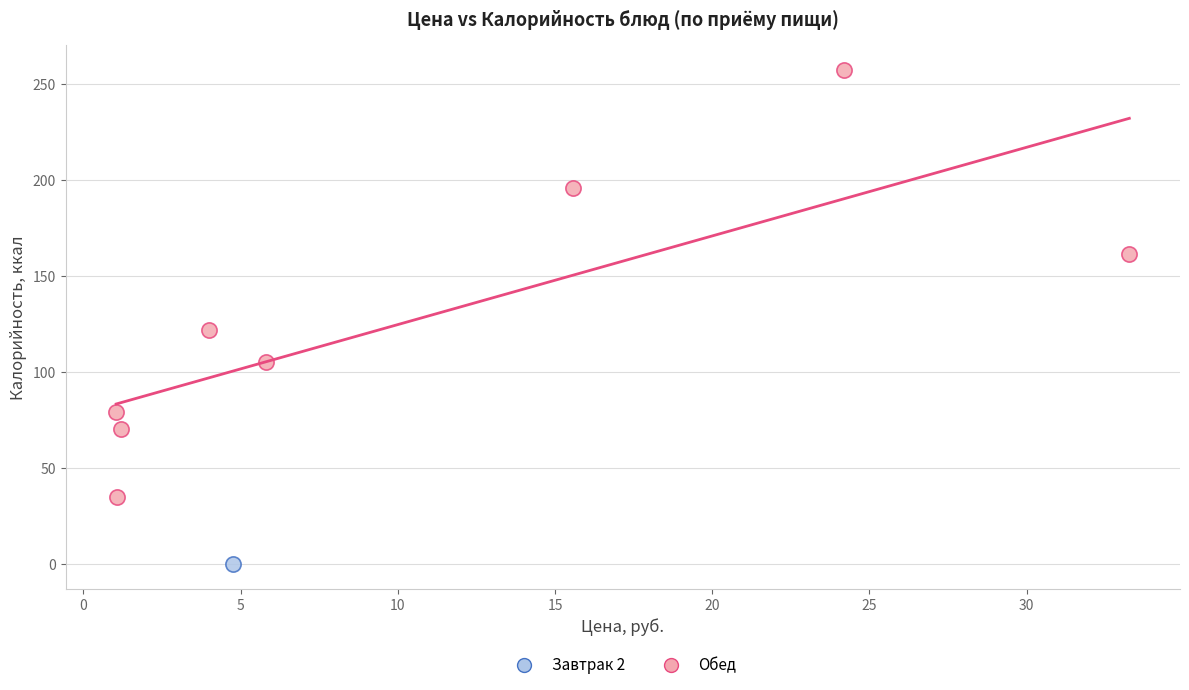

What are all the series names shown in the legend?

Завтрак 2, Обед